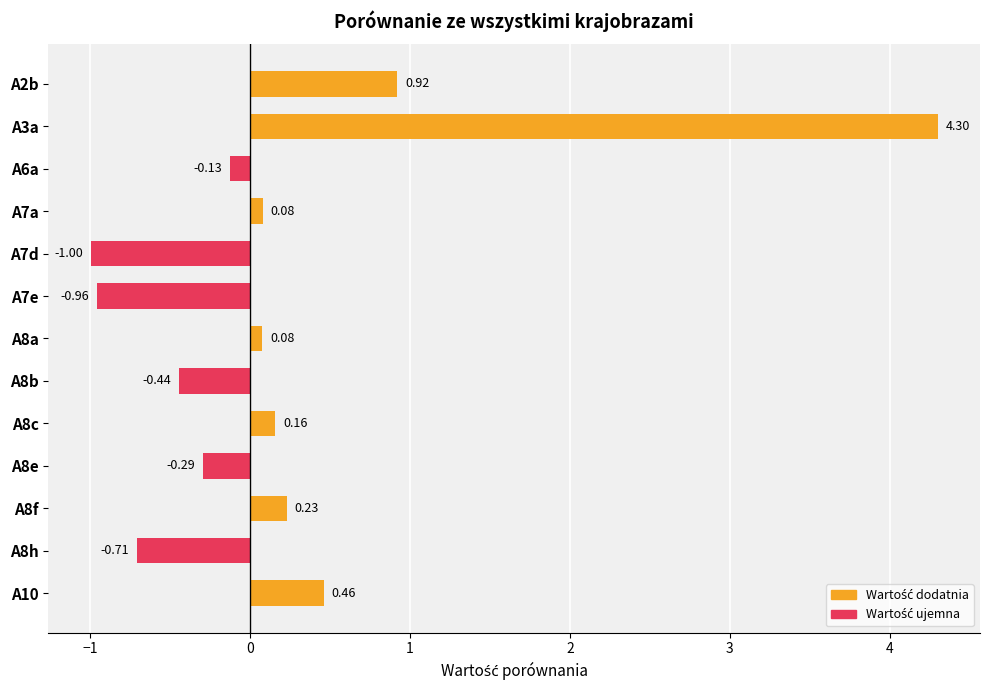

What is the sum of all values?

2.7